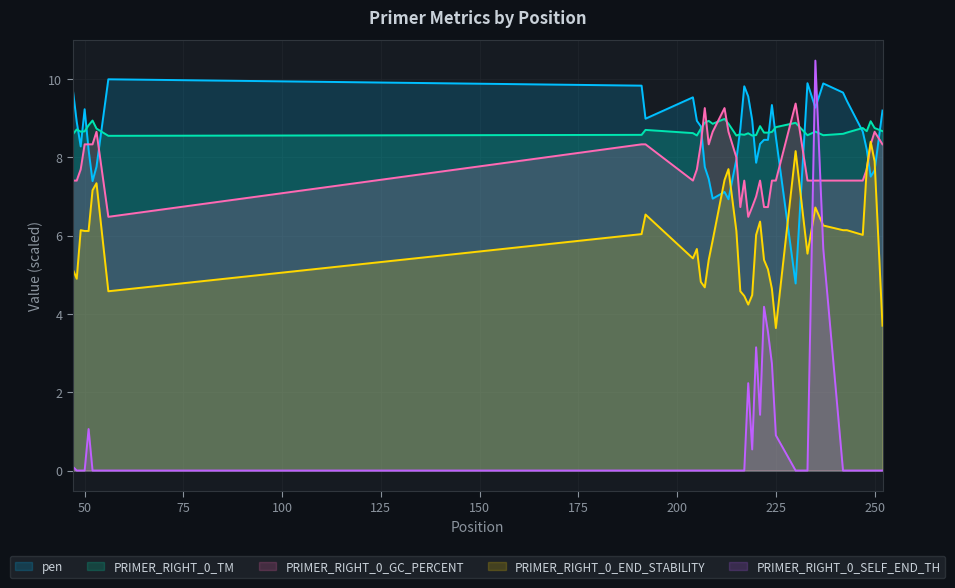

In PRIMER_RIGHT_0_END_STABILITY, how many points are higher than both neighbors (excluding endpoints)?

9